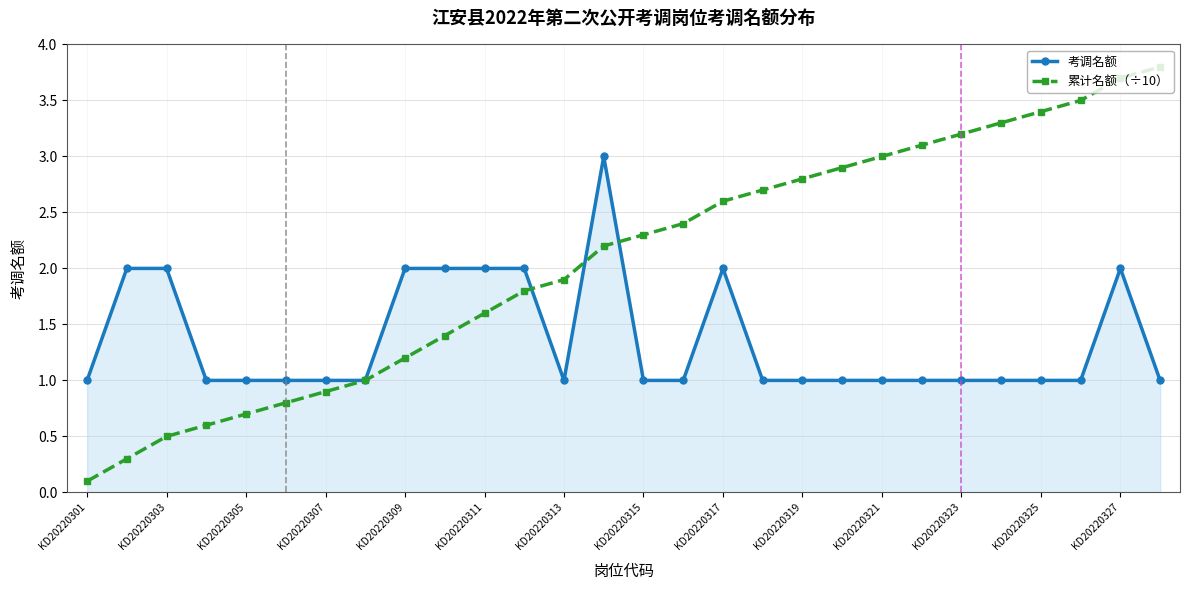

True or false: 累计名额（÷10） has more than 1 points higher than both neighbors.

False